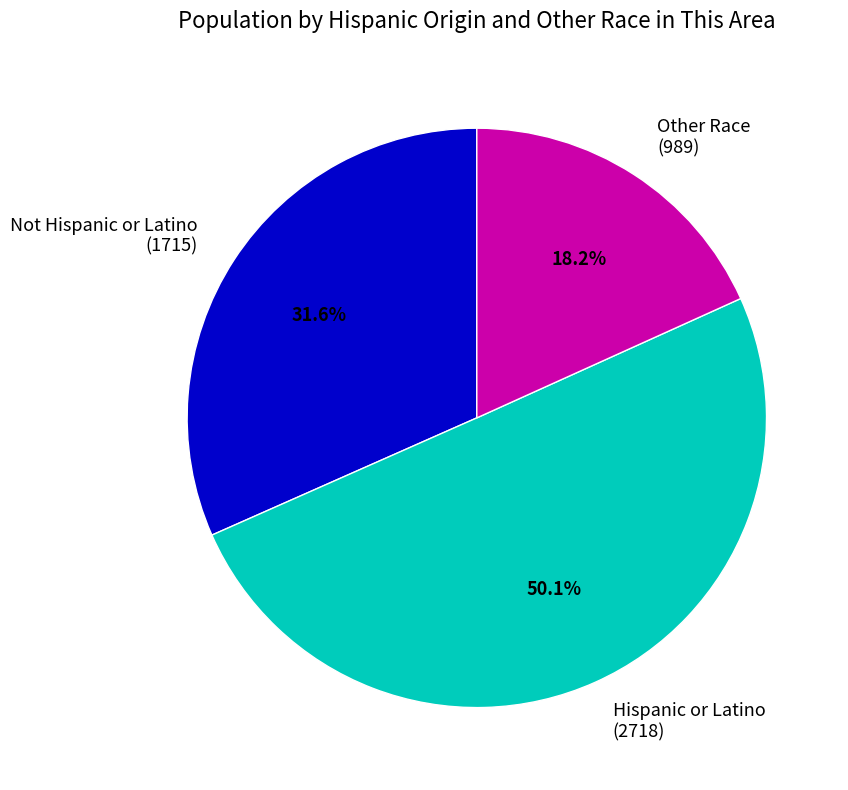

Rank the categories by value from highest to lowest.

Hispanic or Latino (2718), Not Hispanic or Latino (1715), Other Race (989)